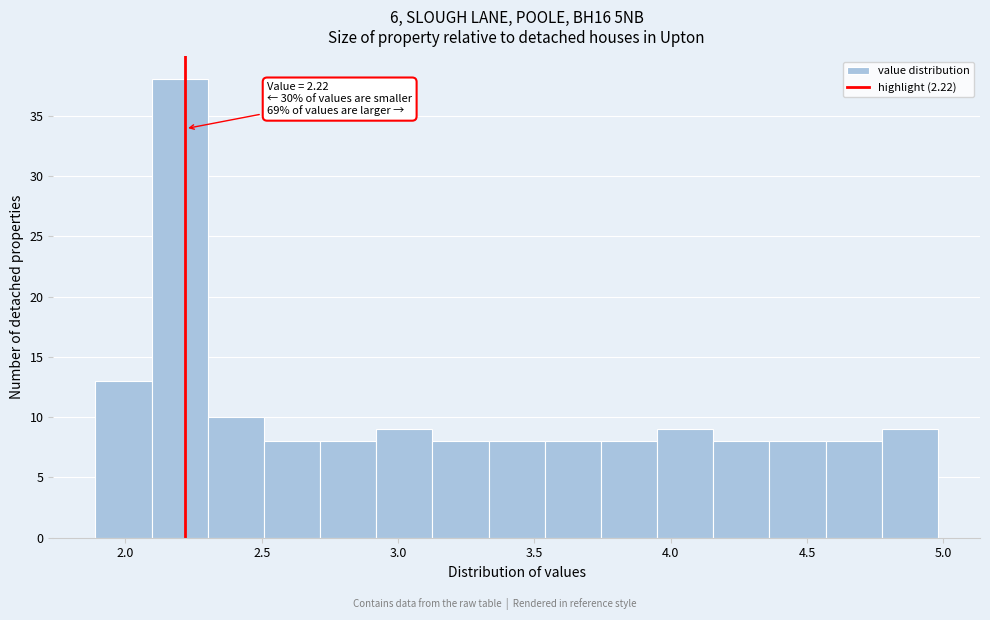

Which range on the x-axis has the tallest bar?

2.10 to 2.30